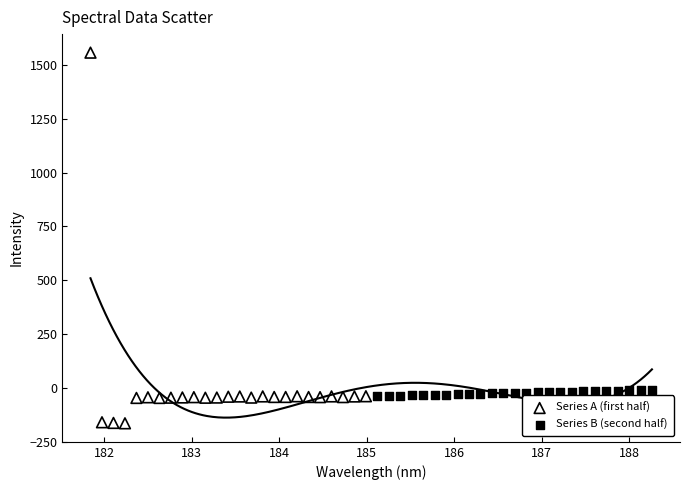

Which series contains the lowest Y value?

Series A (first half)